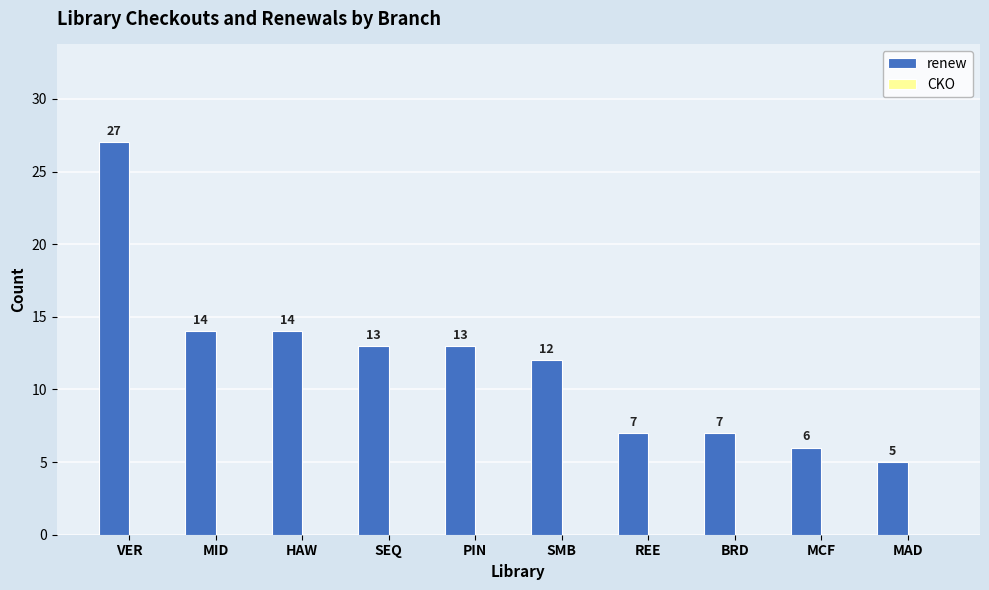

What is the label of the 4th bar from the right?

REE